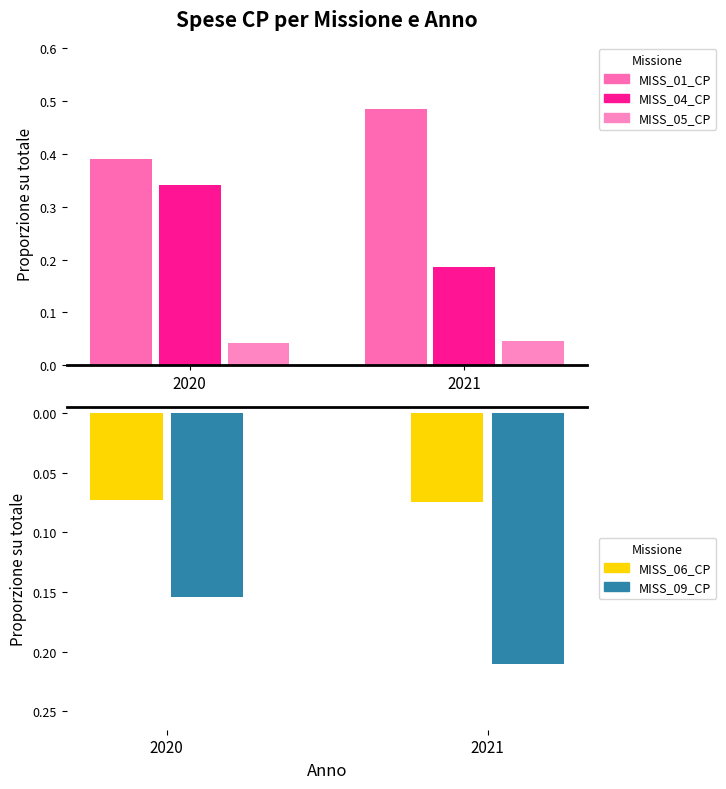

Which category has the highest value in the MISS_06_CP series?

2020